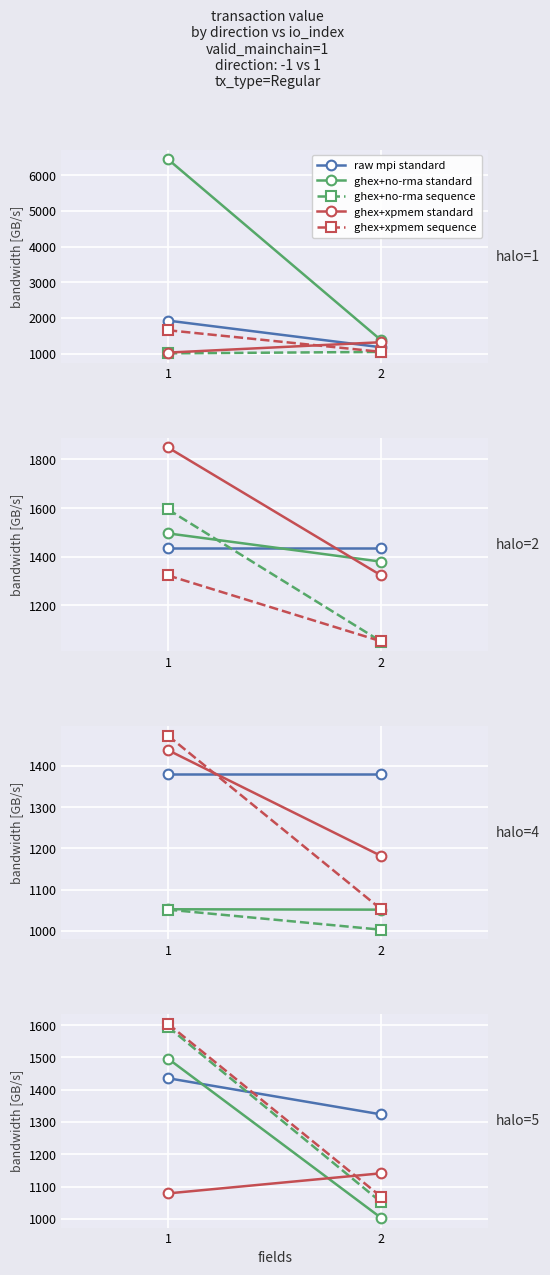

What is the difference between the maximum and minimum values in the ghex+no-rma standard series?

493.1